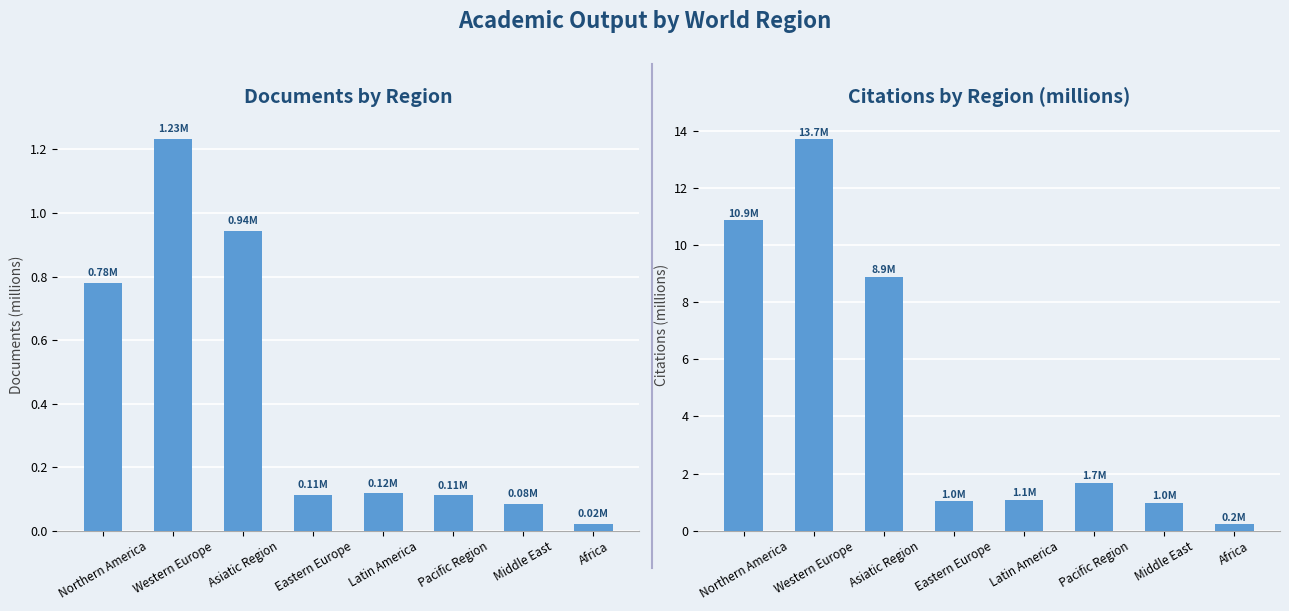

Rank the series by their average value, from lowest to highest.

Documents (millions), Citations (millions)